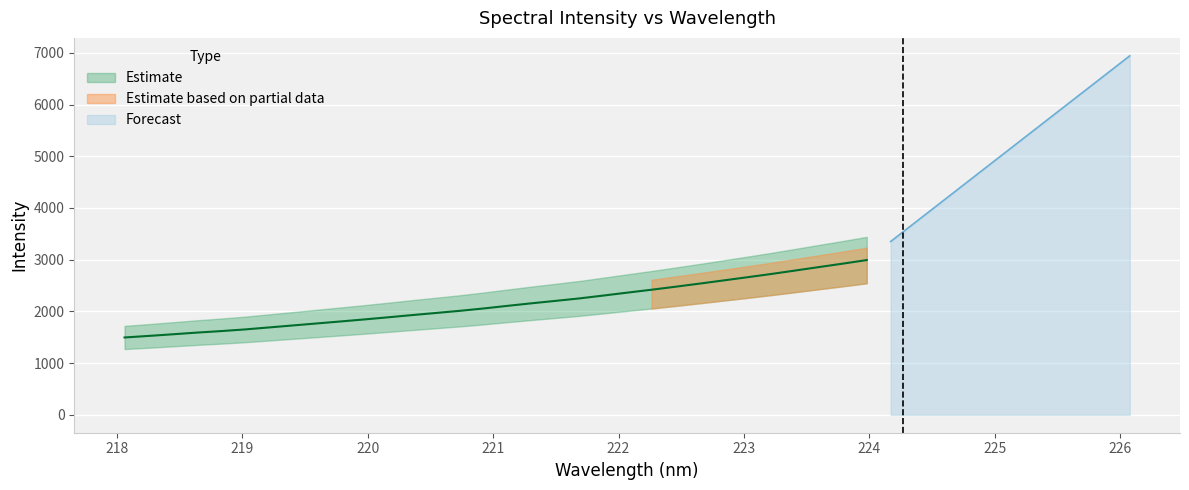

Is it true that the value at 220.5444 is 1968.9?

True